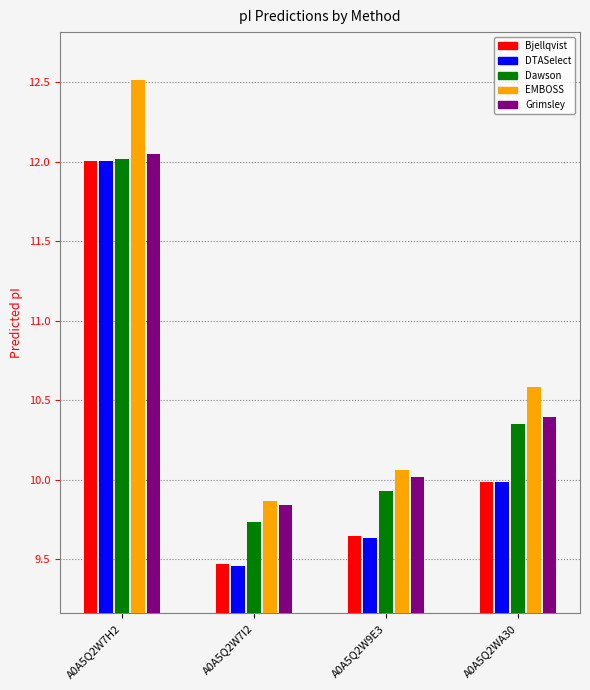

What is the difference between the maximum and minimum values in the Dawson series?

2.3